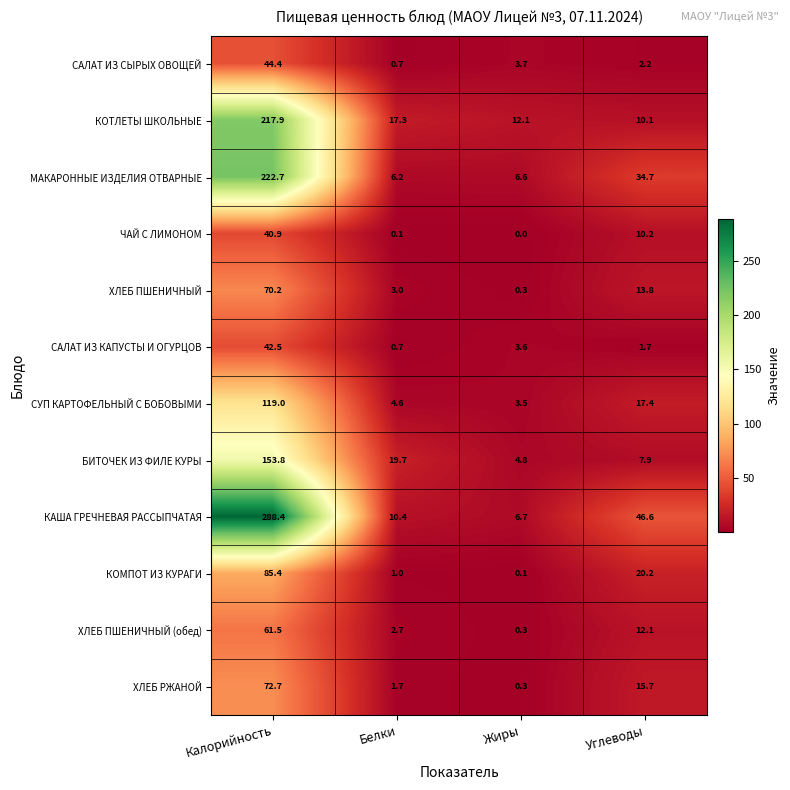

Which series has the largest range (max minus min)?

КАША ГРЕЧНЕВАЯ РАССЫПЧАТАЯ